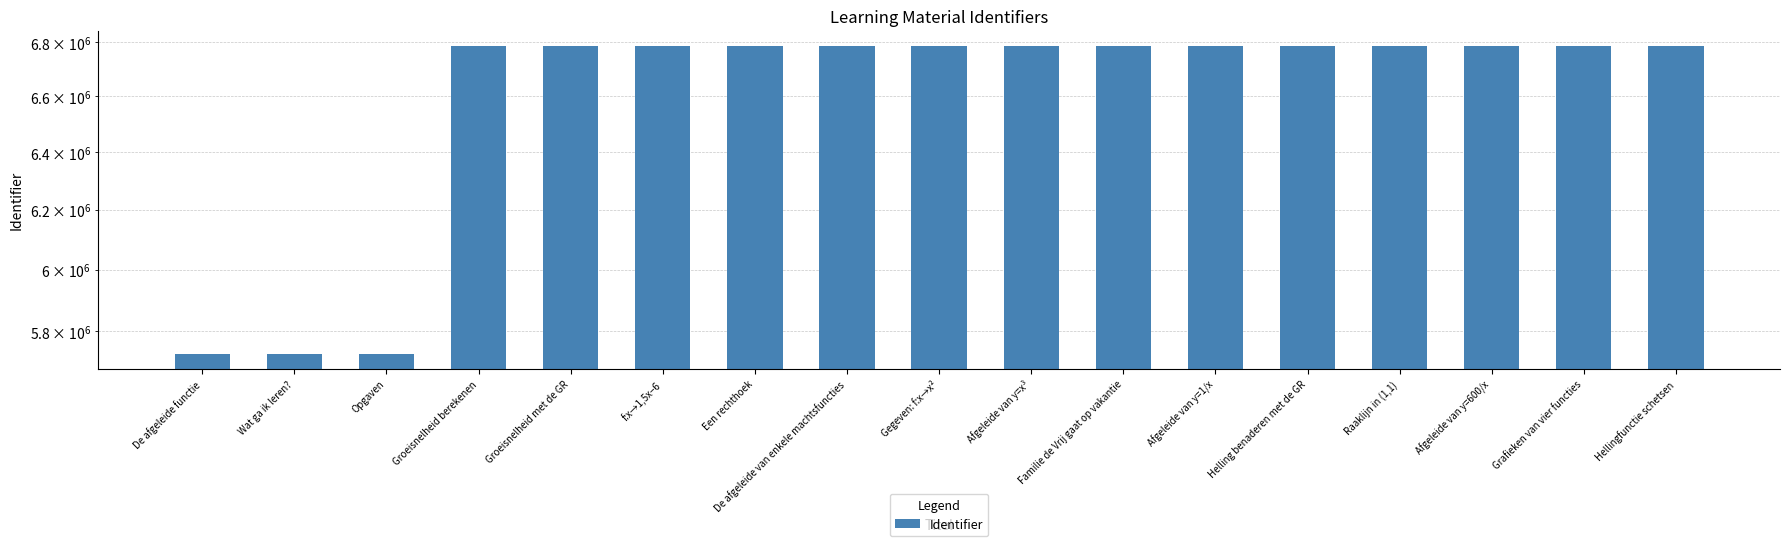

Which label corresponds to the largest value in the chart?

Hellingfunctie schetsen